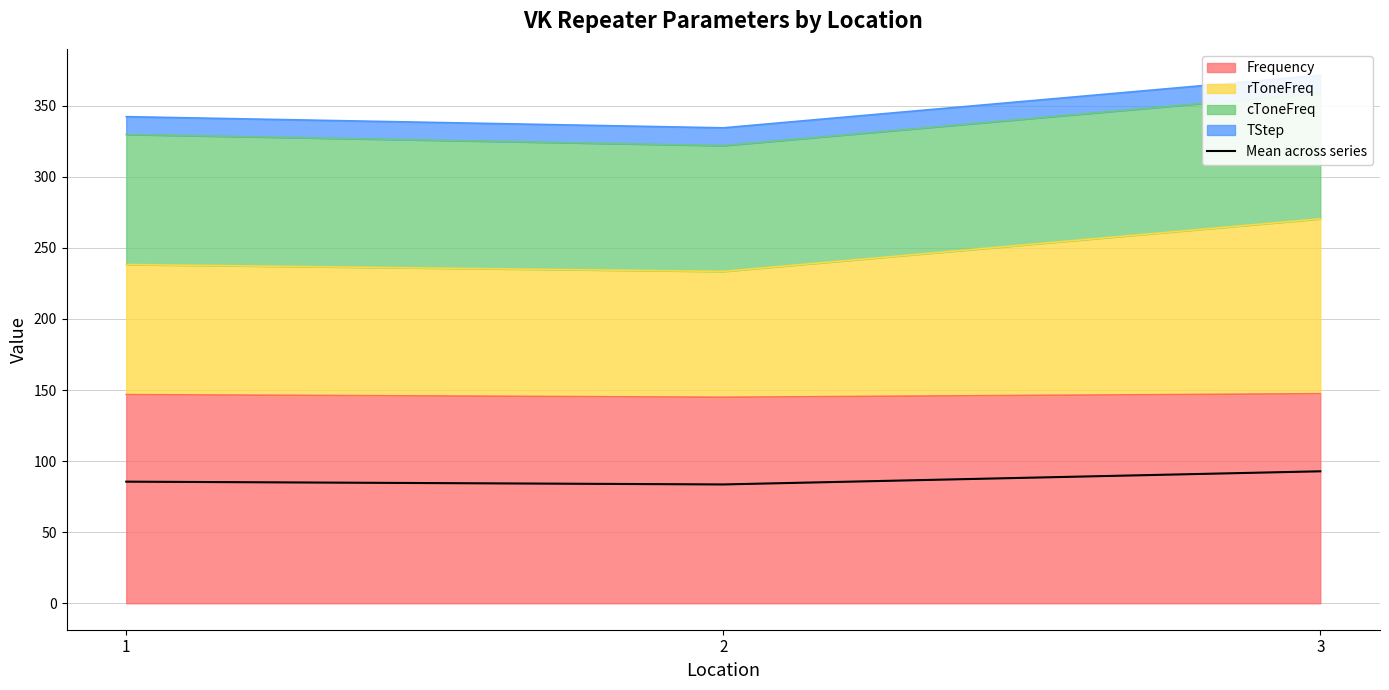

What is the difference between the maximum and minimum values?

9.2